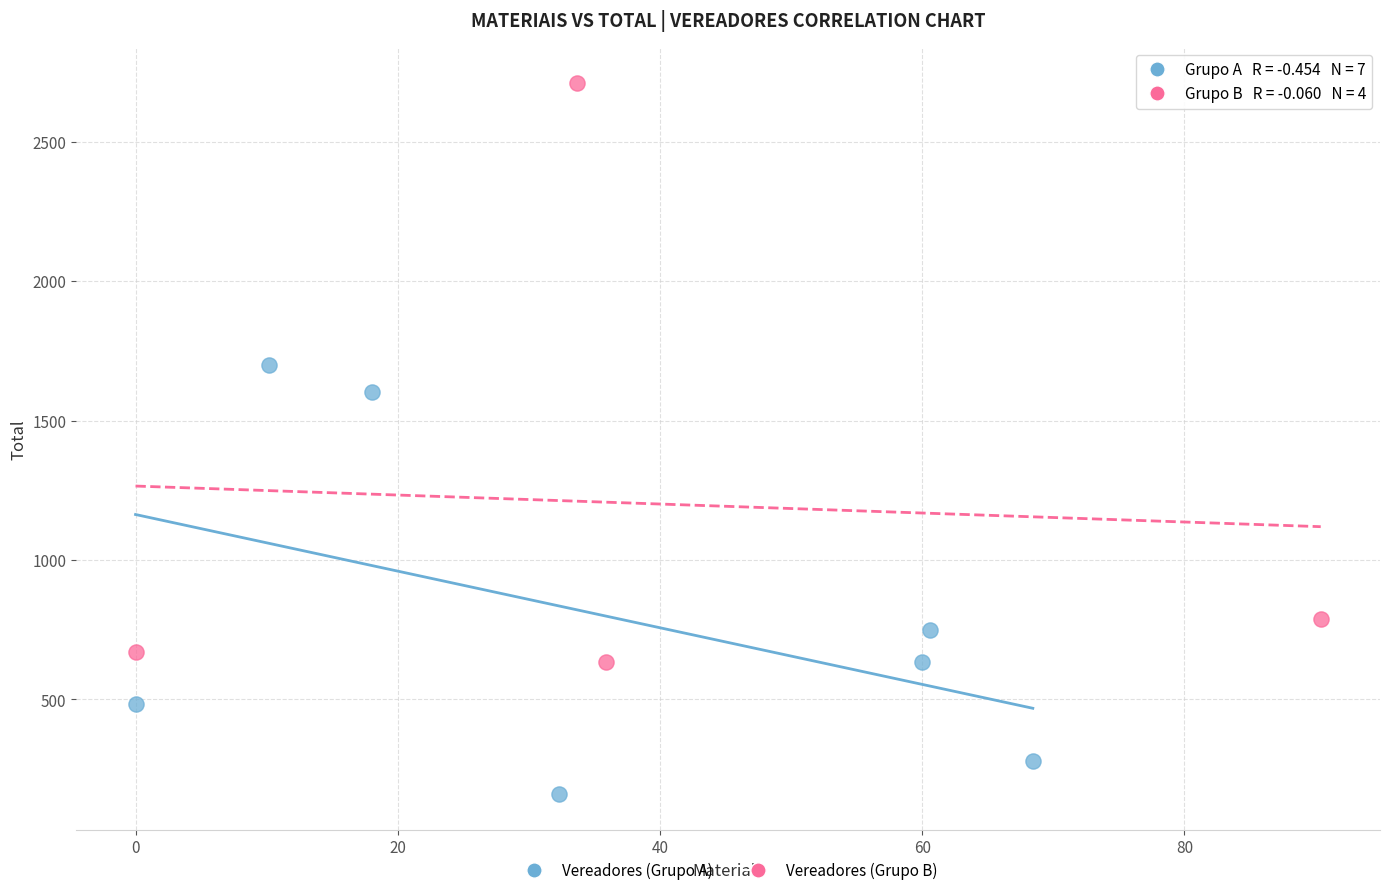

Which series contains the lowest Y value?

Vereadores (Grupo A)